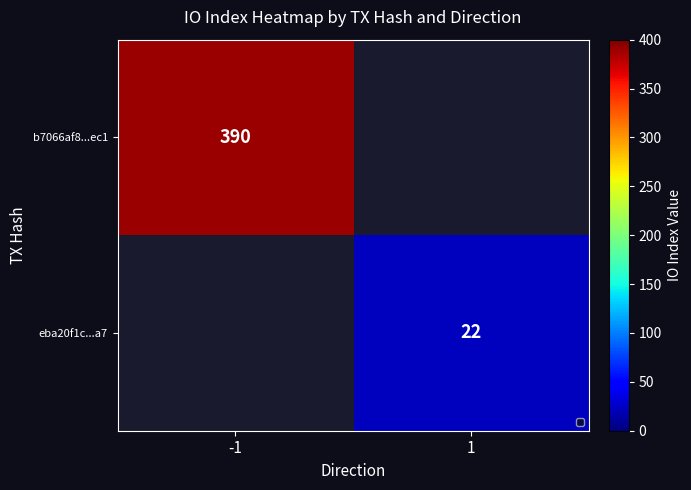

At which label does b7066af8...ec1 reach its peak?

-1